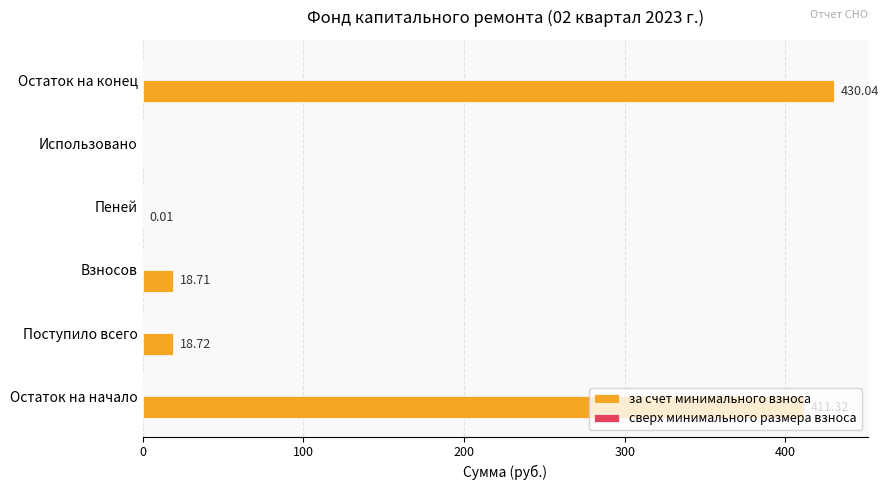

At which label is the value closest to 215?

Поступило всего